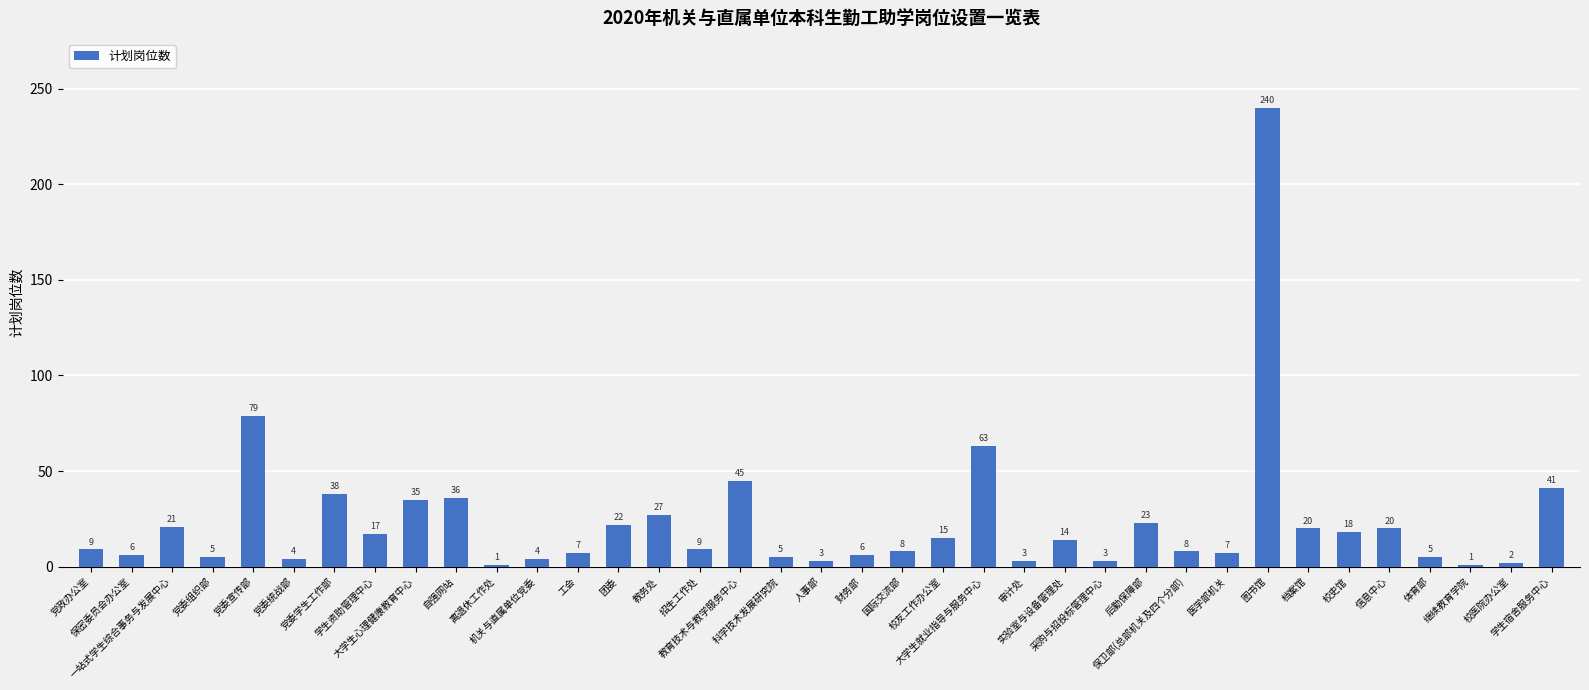

What value does the data have at 医学部机关, to the nearest 10?

10